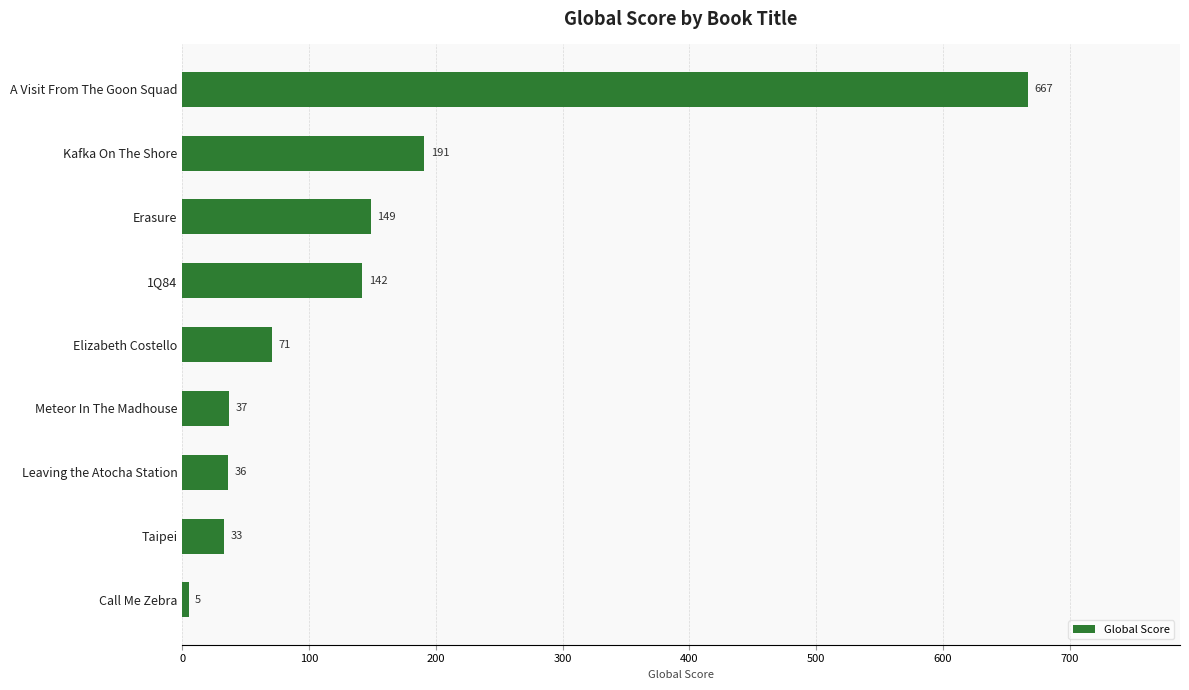

Reading top to bottom, list all the values displayed in this chart.

667	191	149	142	71	37	36	33	5